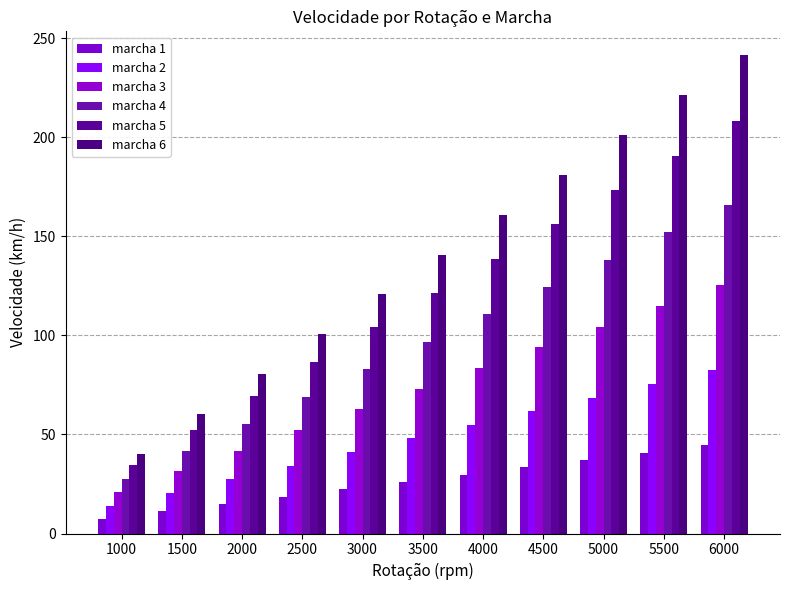

How many bars are there in total?

66